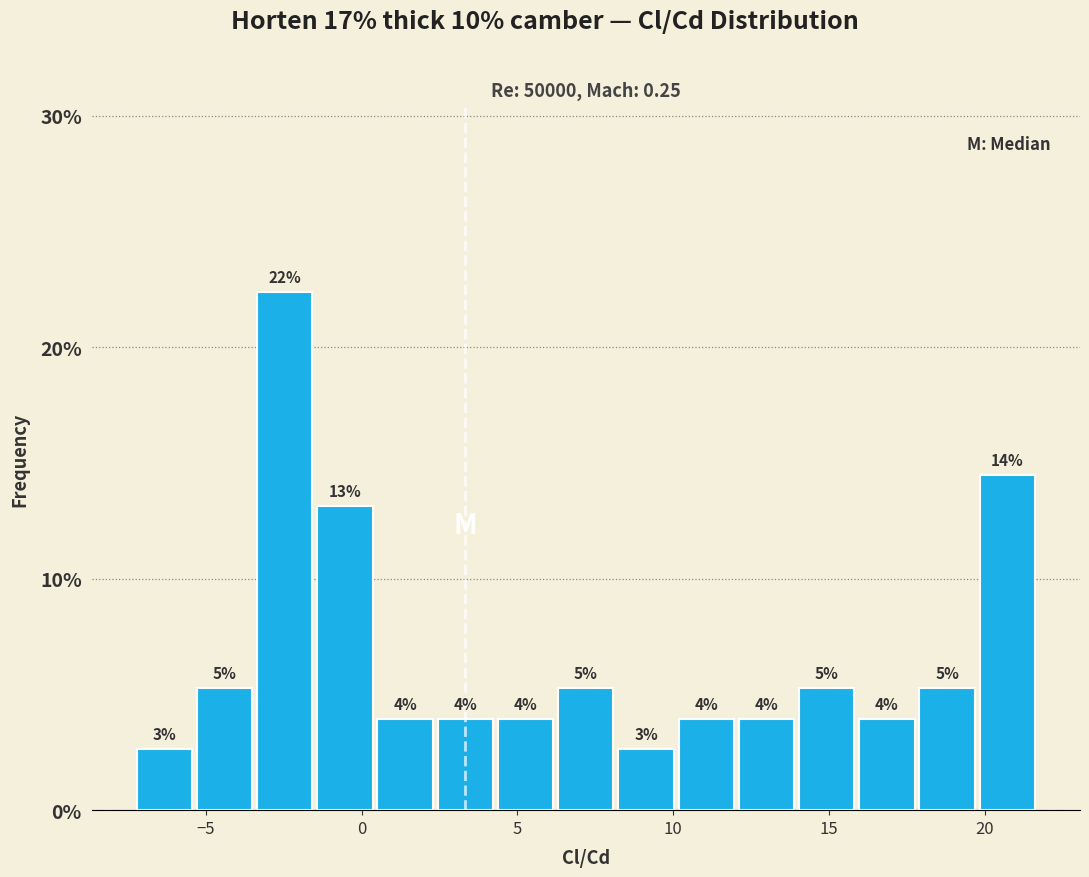

Read against the x-axis, roughly where is the centre of the tallest bar?

-2.5